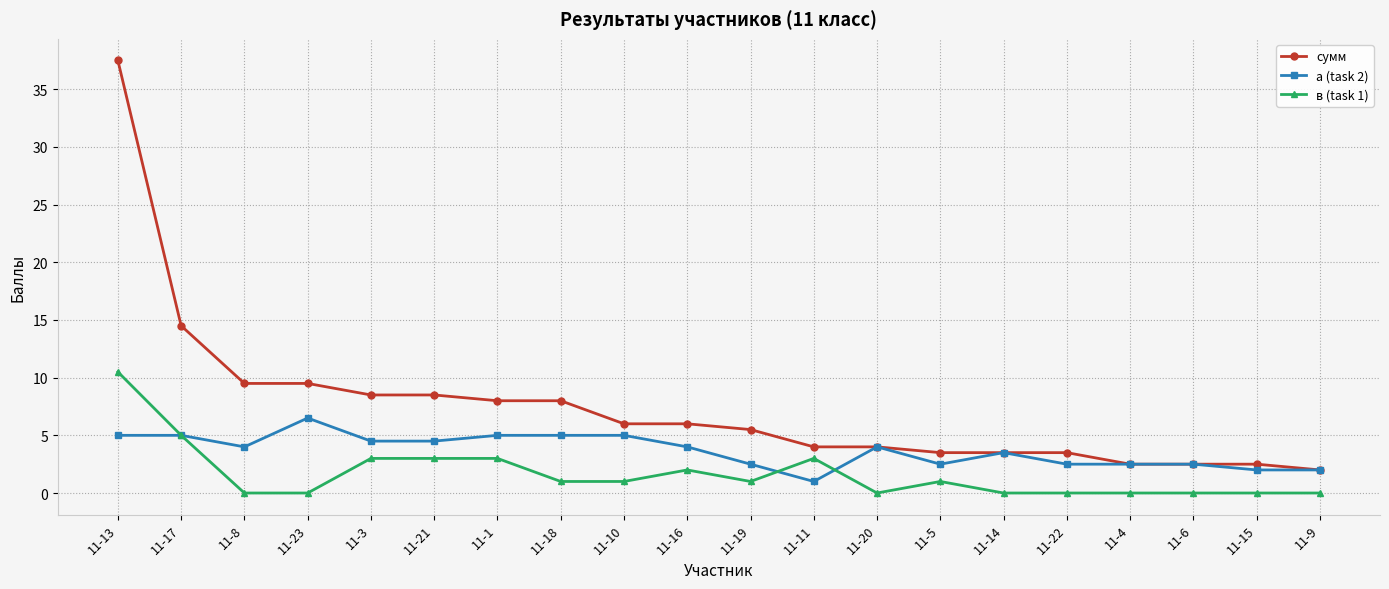

What is the highest value of the а (task 2) series?

6.5